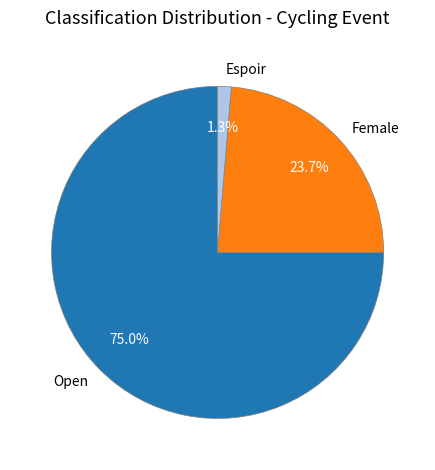

Count the number of slices in the pie.

3